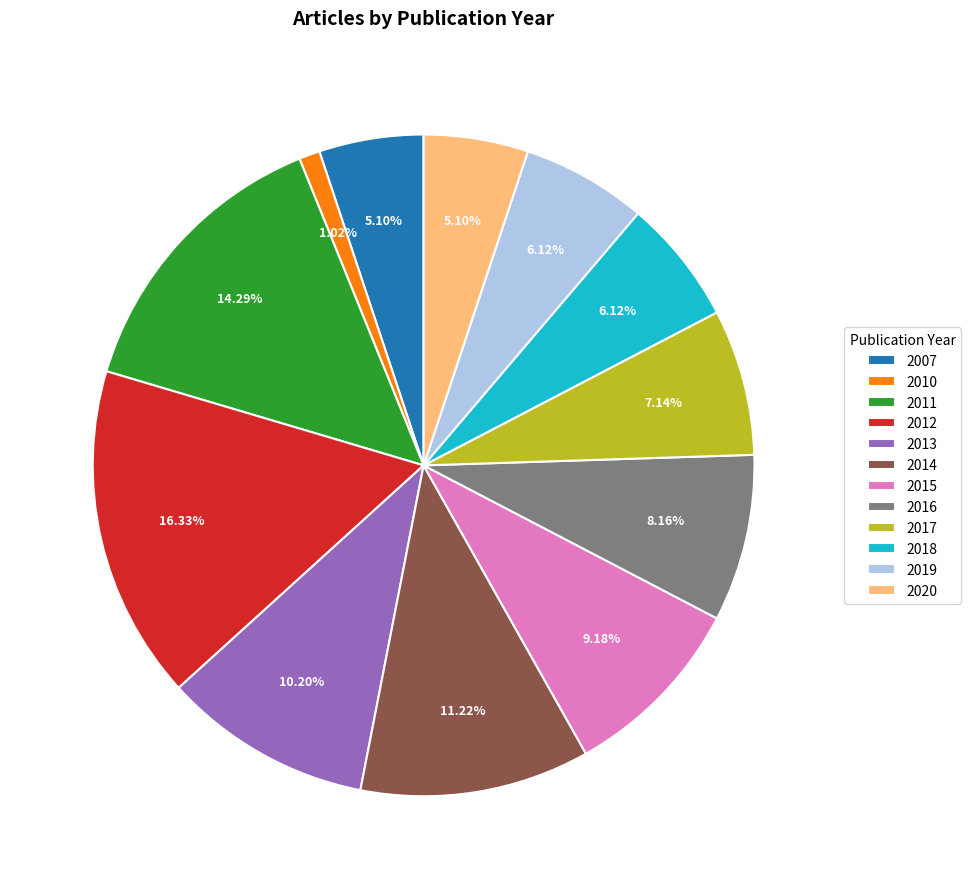

To the nearest percent, what is the difference between the largest and smallest slice percentages?

15%